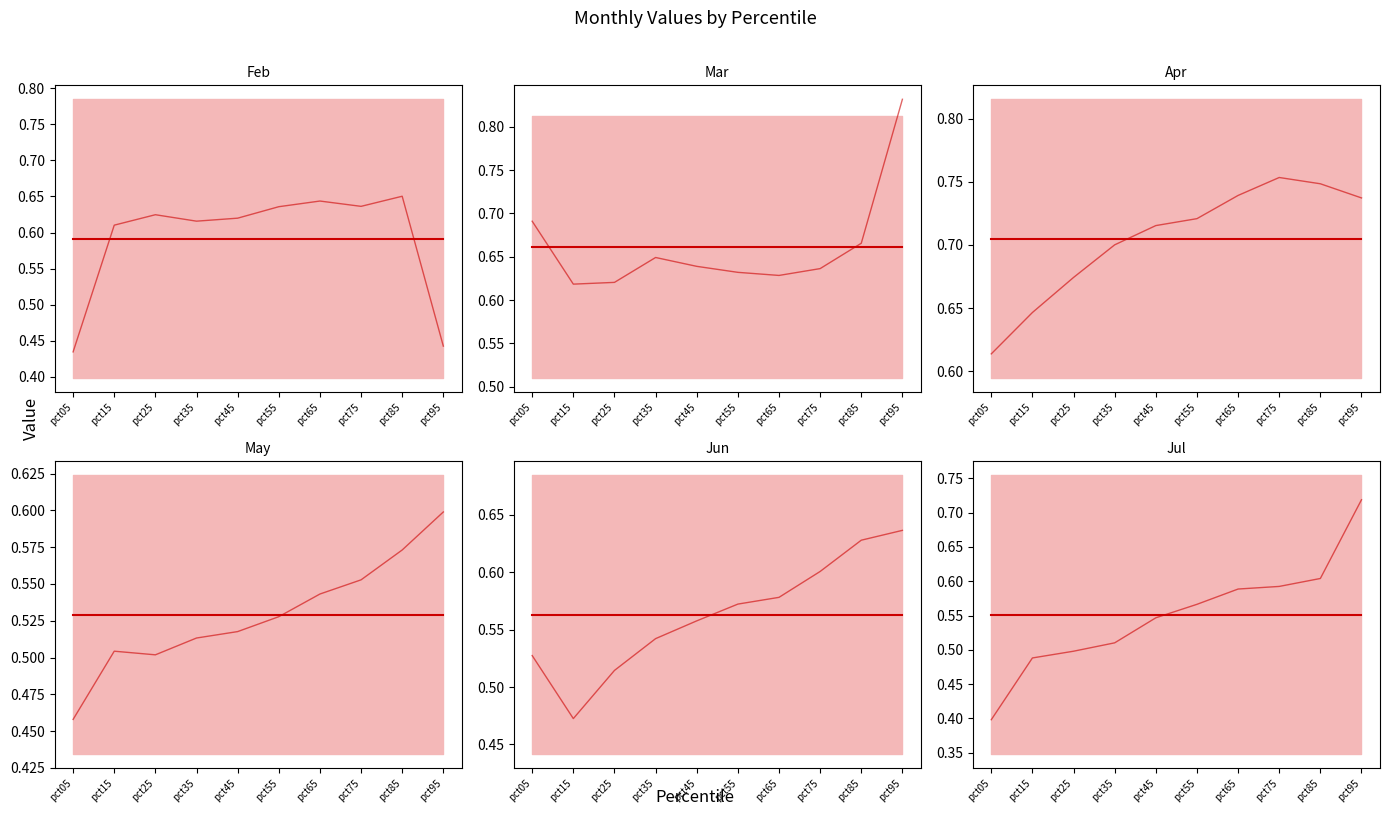

Which category has the lowest value in the Feb series?

pct05